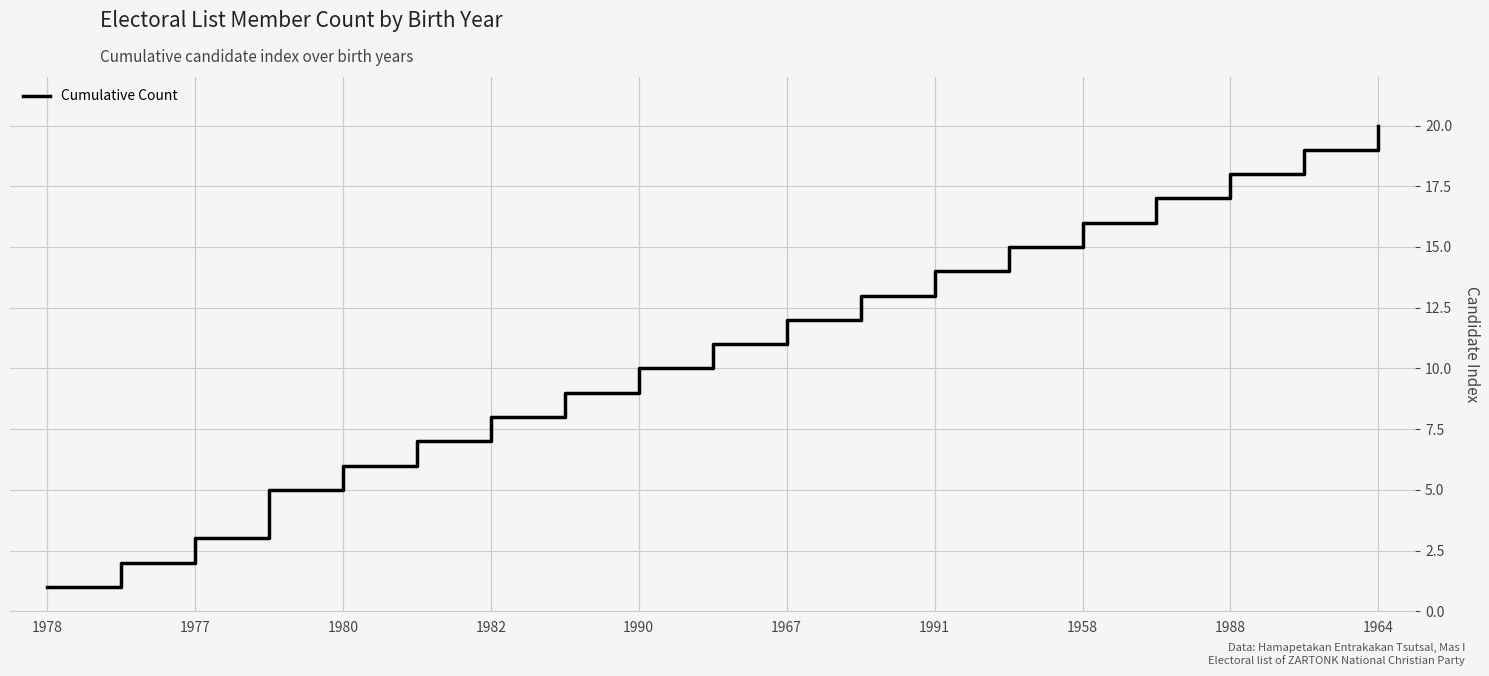

What is the maximum value shown in the chart?

20